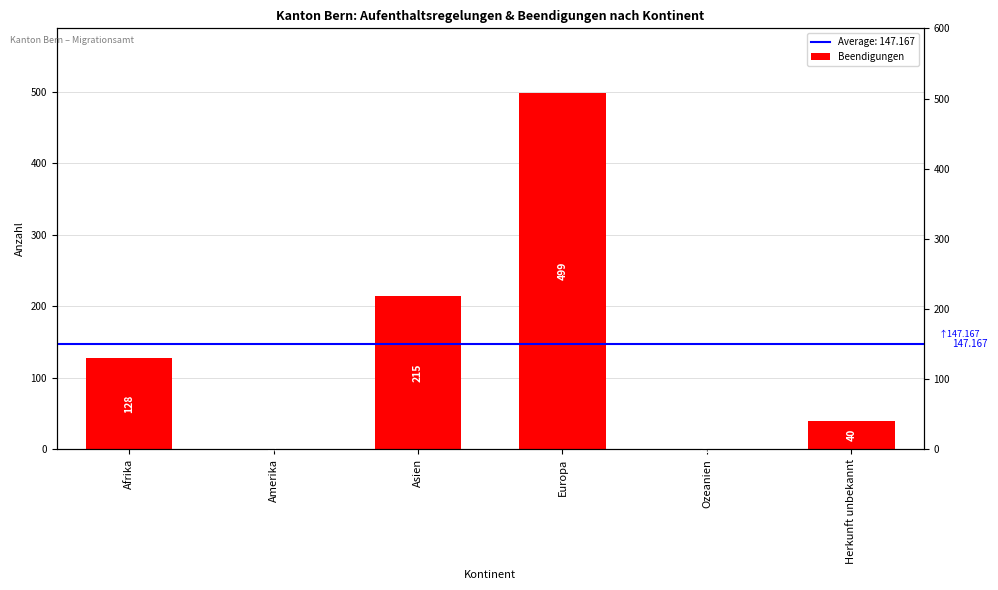

How many data points does each series have?

6